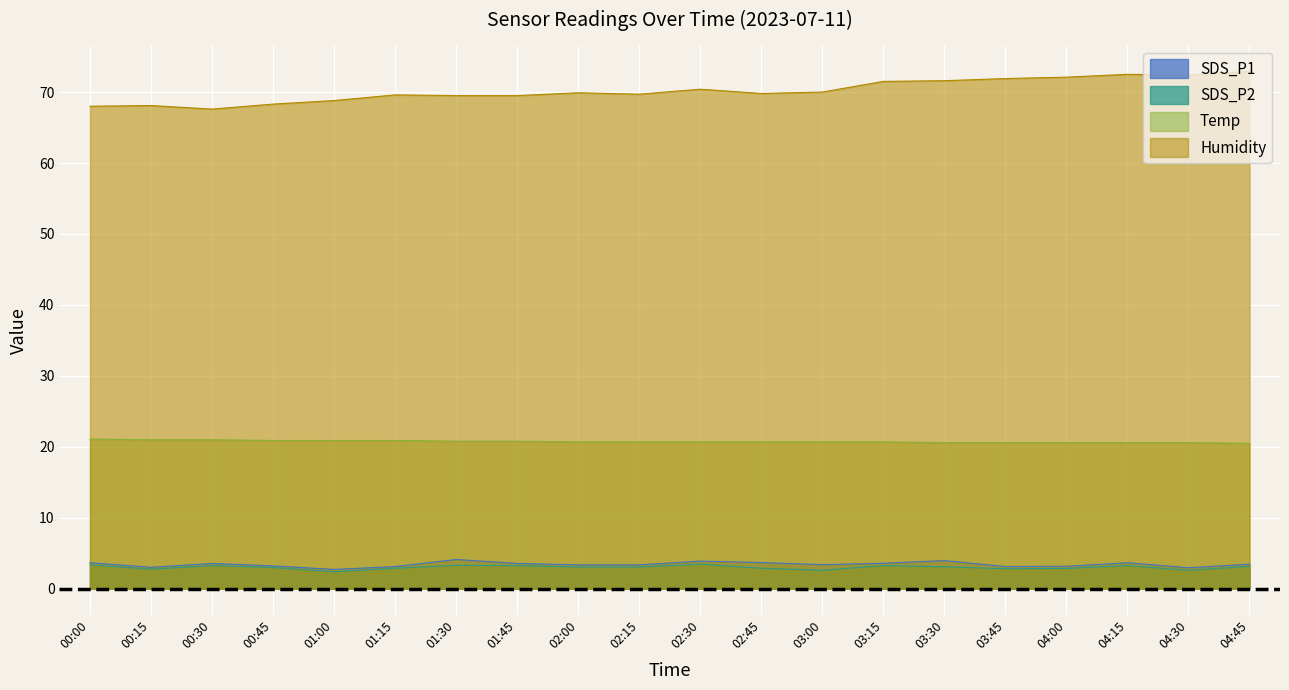

Rank the categories by Temp value from lowest to highest.

04:45, 03:30, 03:45, 04:00, 04:15, 04:30, 02:00, 02:15, 02:30, 02:45, 03:00, 03:15, 01:30, 01:45, 00:45, 01:00, 01:15, 00:15, 00:30, 00:00